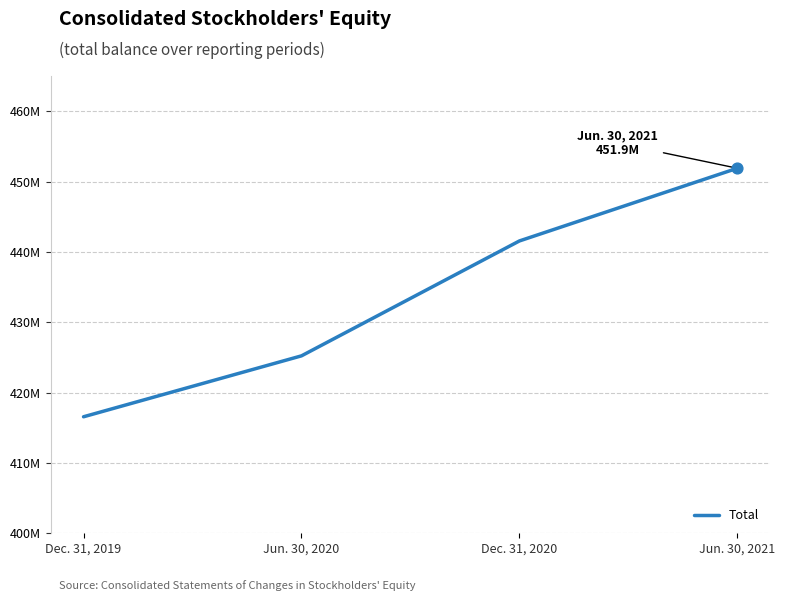

Between Dec. 31, 2019 and Jun. 30, 2020, which is larger?

Jun. 30, 2020